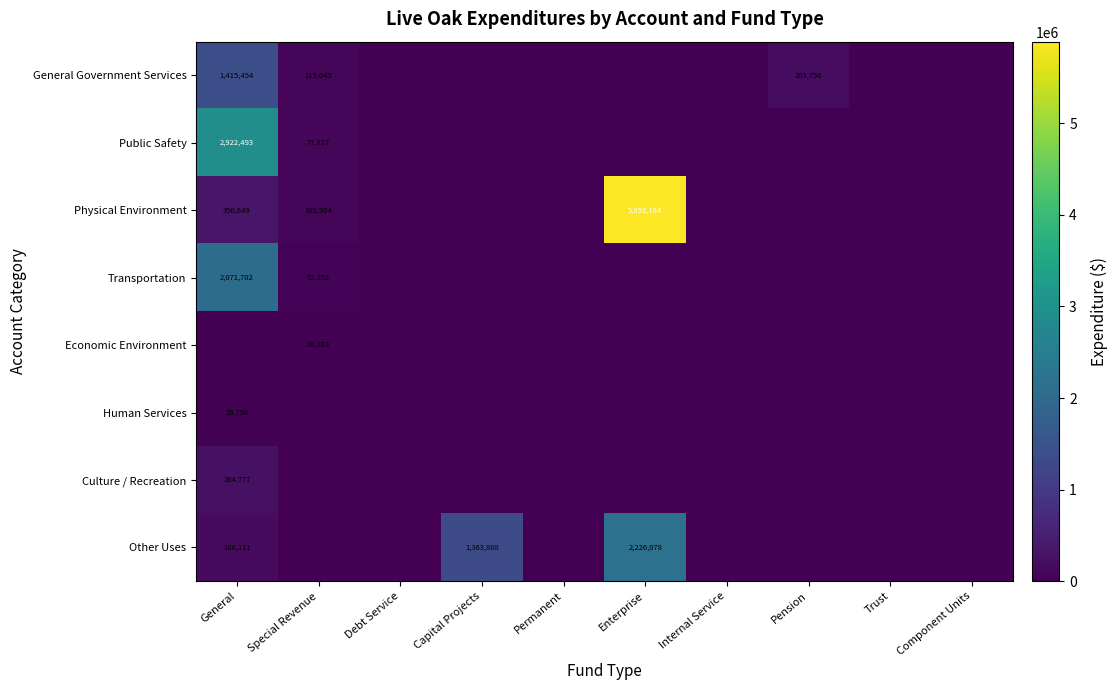

How many data points does each series have?

10